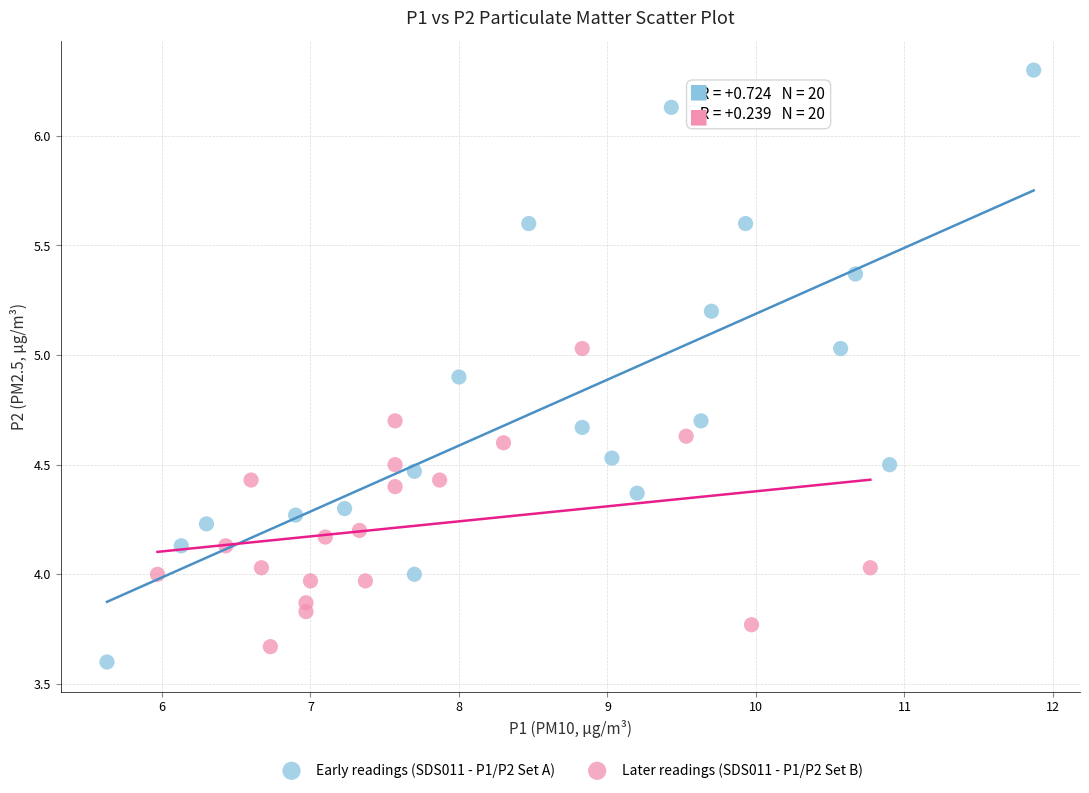

Which series has the widest spread of Y values?

Early readings (SDS011 - P1/P2 Set A)